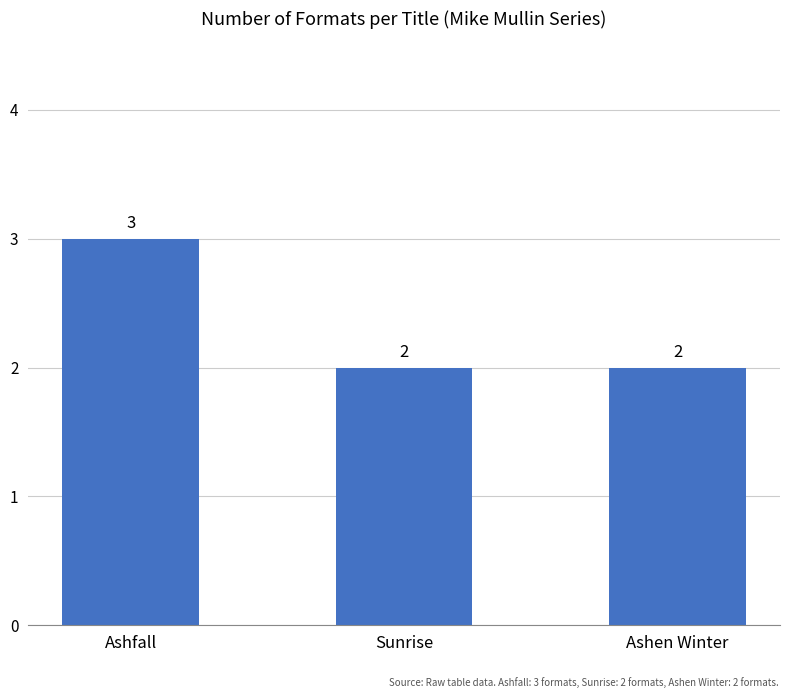

Which label corresponds to the largest value in the chart?

Ashfall